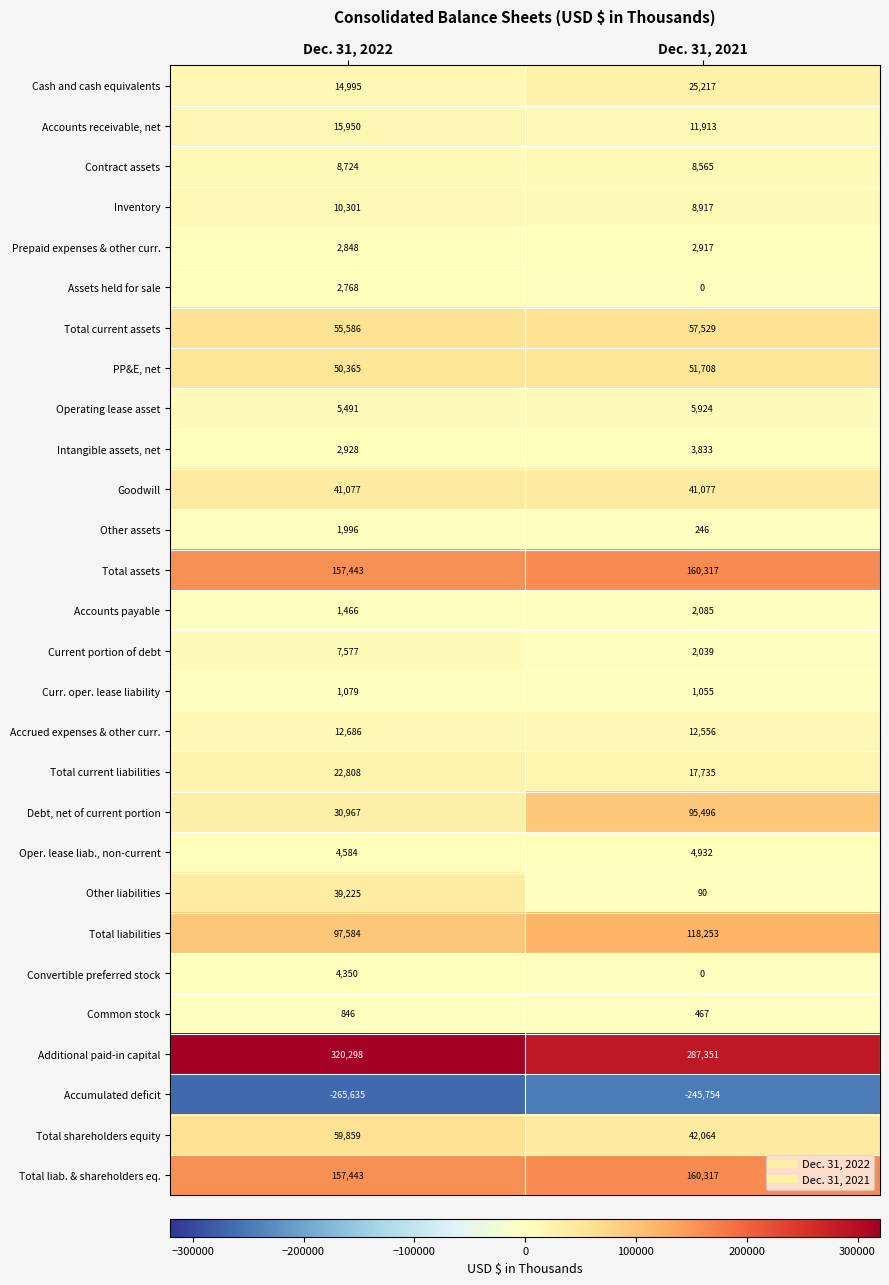

At which category is the sum across all series the highest?

Dec. 31, 2021